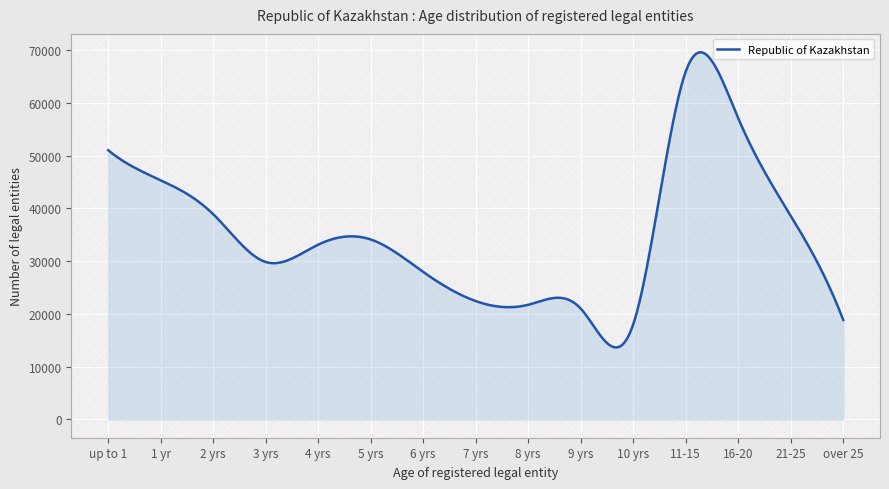

How many distinct data groups are displayed?

1